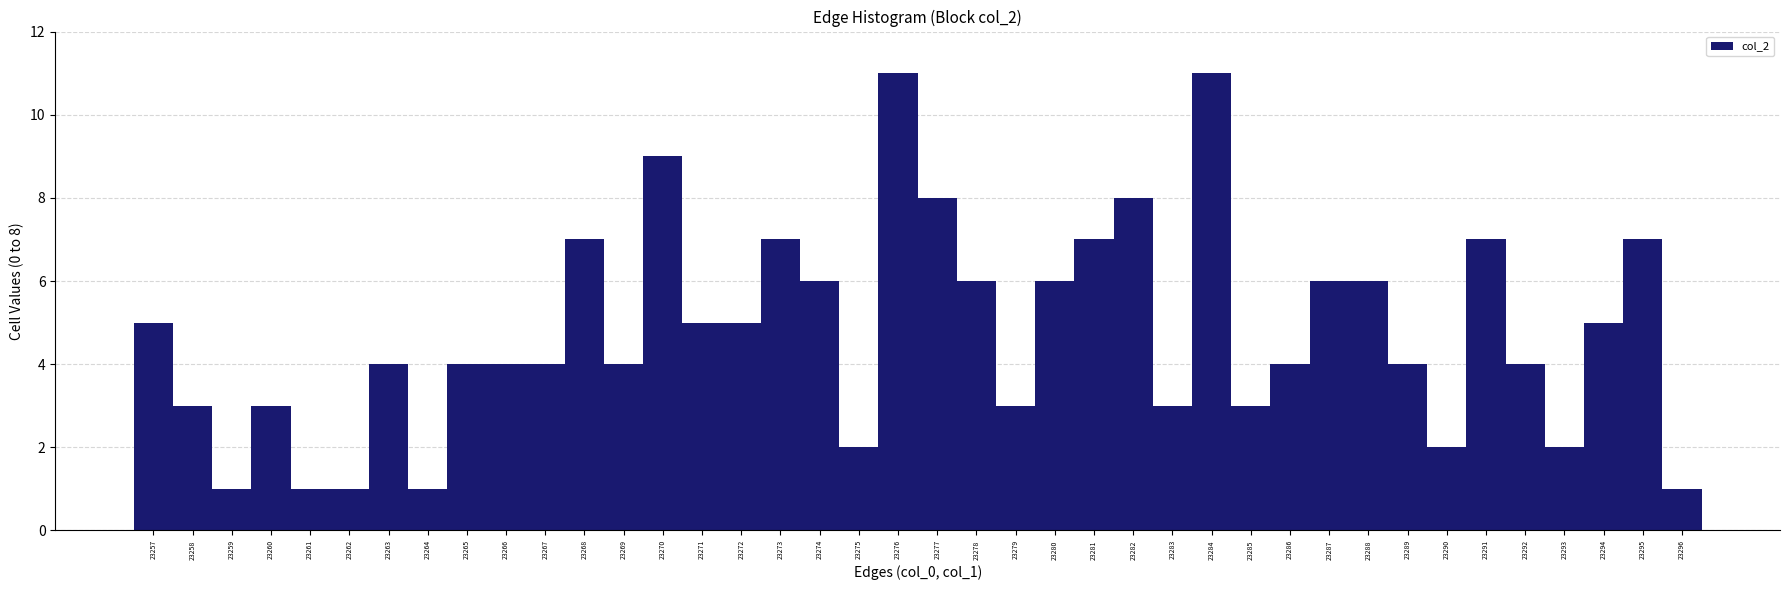

What is the average value?

5